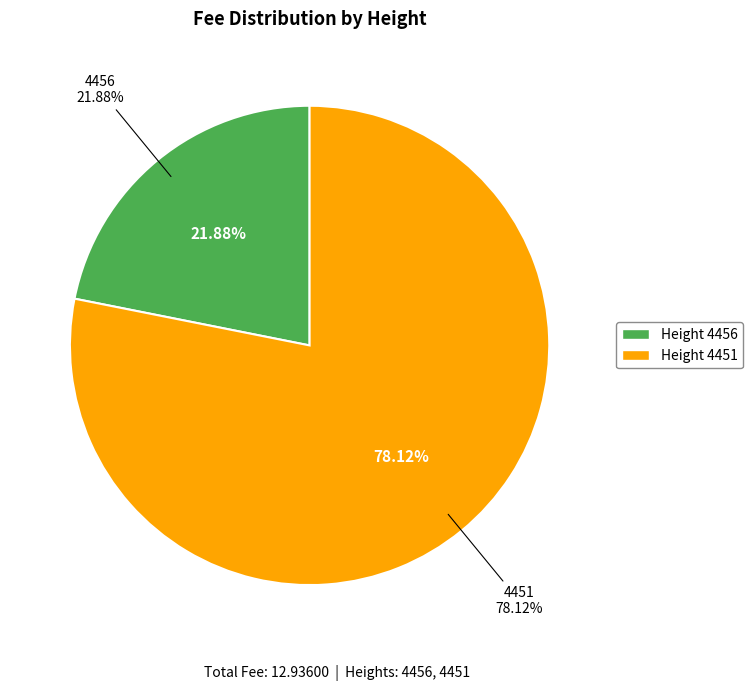

To the nearest percent, what is the difference between the 4451 and 4456 slice percentages?

56%